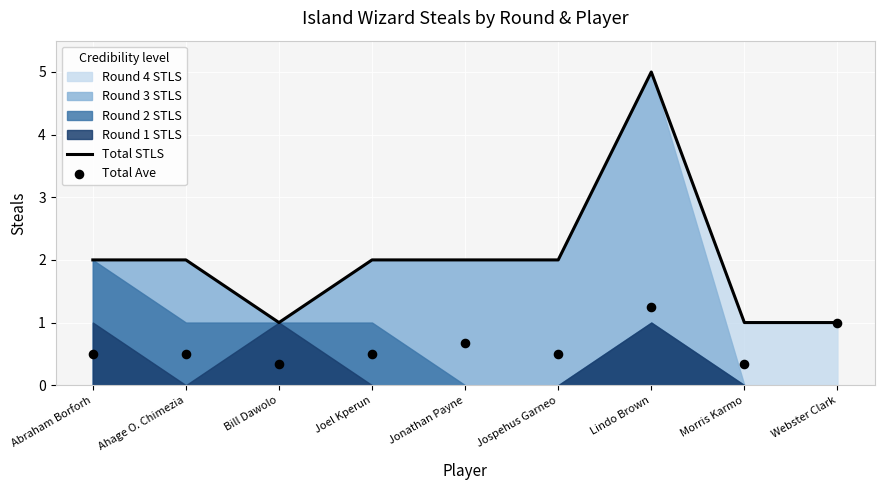

What is the total value across all series at Ahage O. Chimezia?

2.5